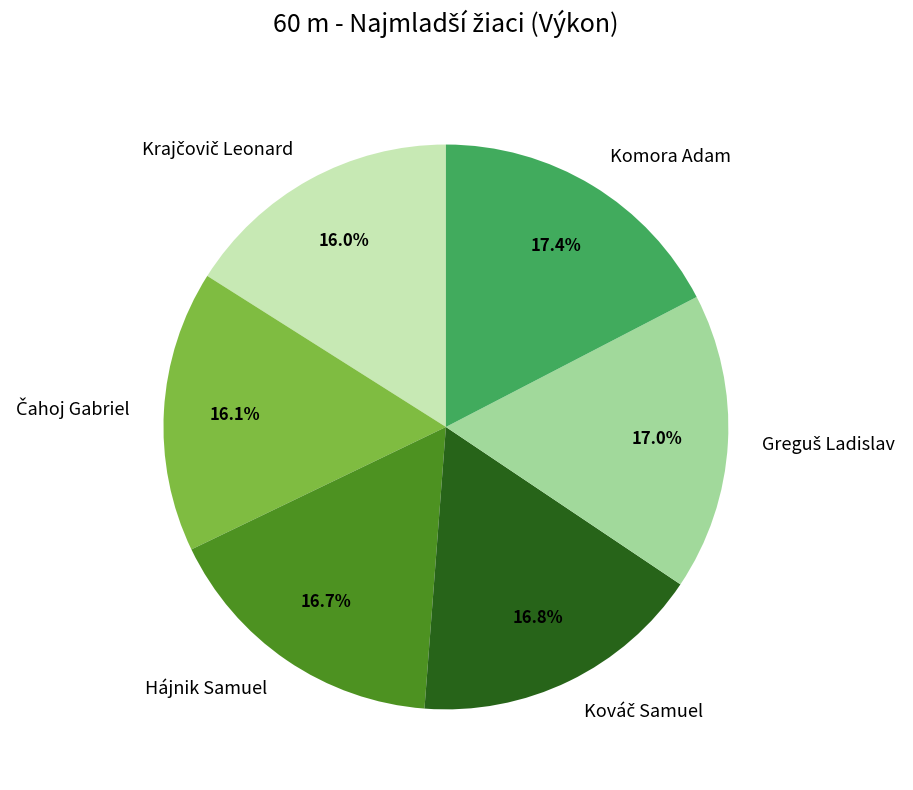

Does Komora Adam represent more than half of the total?

No